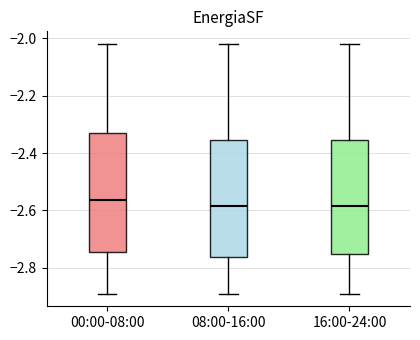

Reading left to right, read every box against the y-axis: the position of its median line, the range the box covers, and the ends of its whiskers. The values are not printed on the chart, so give them approximately, as read against the axis.

00:00-08:00: median -2.56, box -2.74 to -2.32, whiskers -2.88 to -2.02
08:00-16:00: median -2.58, box -2.76 to -2.36, whiskers -2.88 to -2.02
16:00-24:00: median -2.58, box -2.76 to -2.36, whiskers -2.88 to -2.02